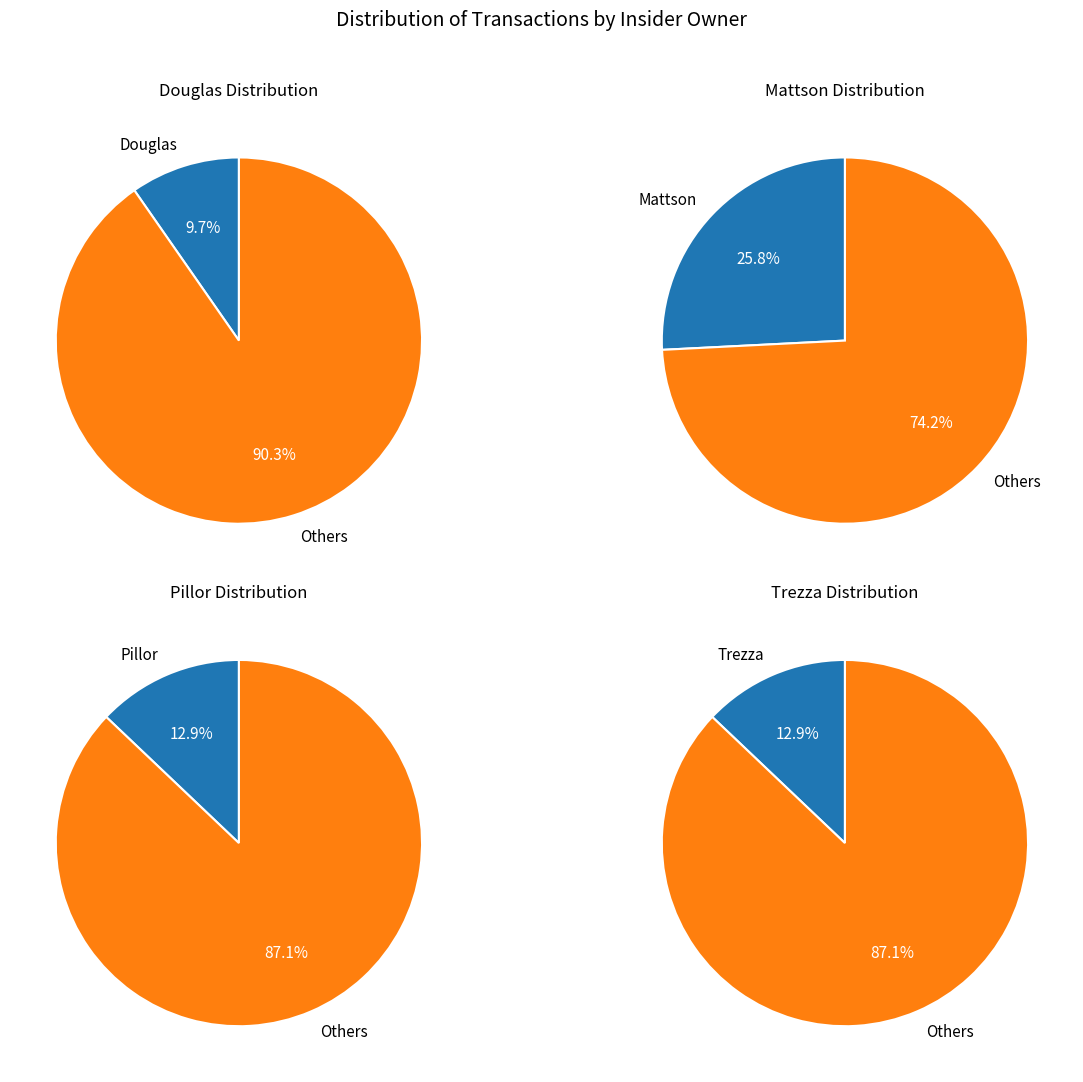

True or false: 1194411 accounts for 1% of the total.

False